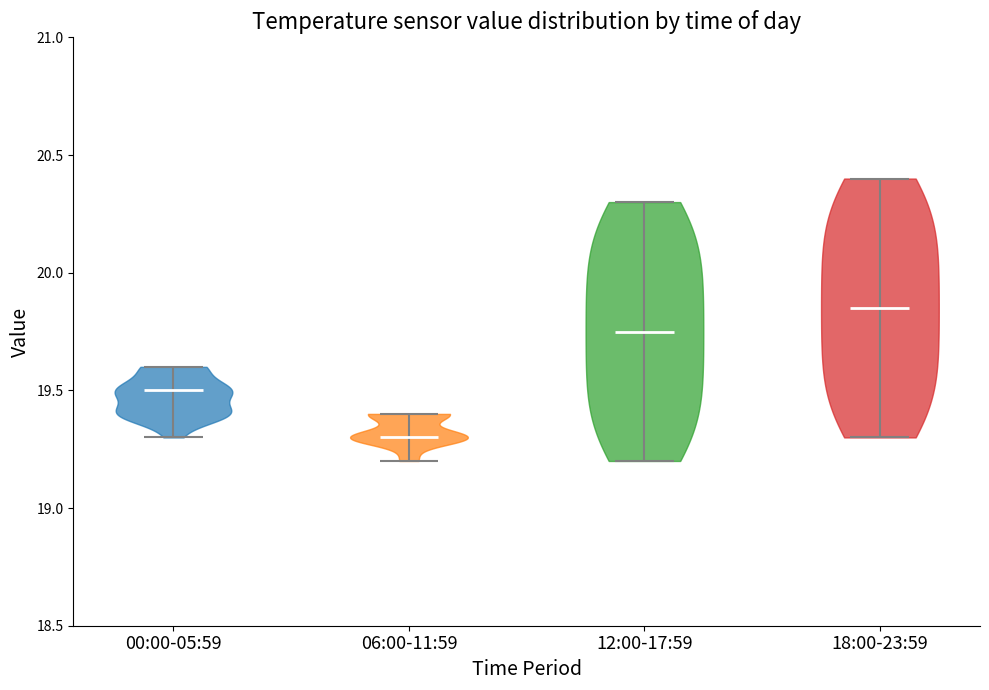

Which violin has the highest median line?

18:00-23:59